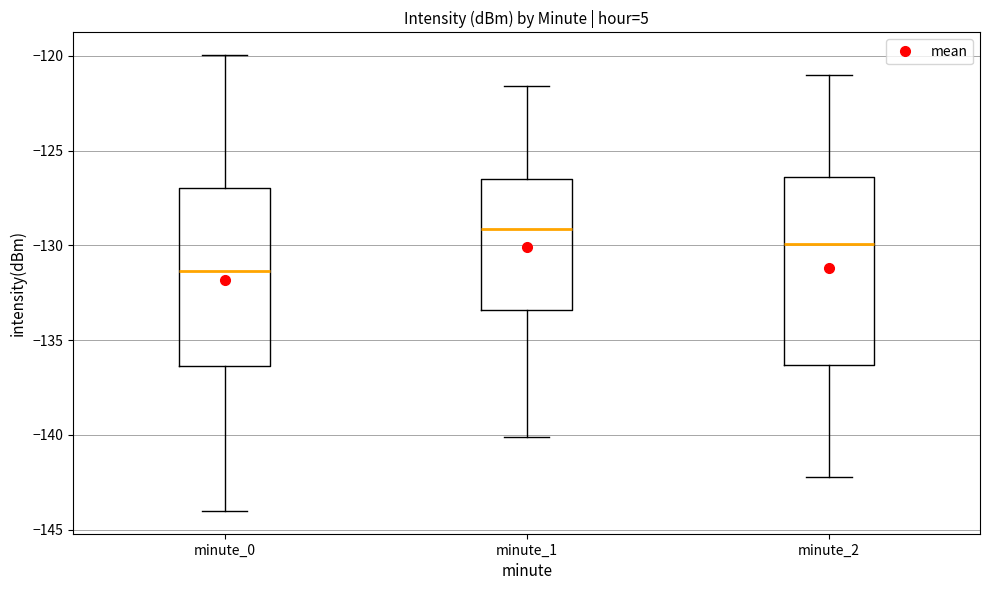

Where does the upper whisker of the box for minute_0 end on the y-axis? The values are not printed on the chart, so give them approximately, as read against the axis.

-120.0